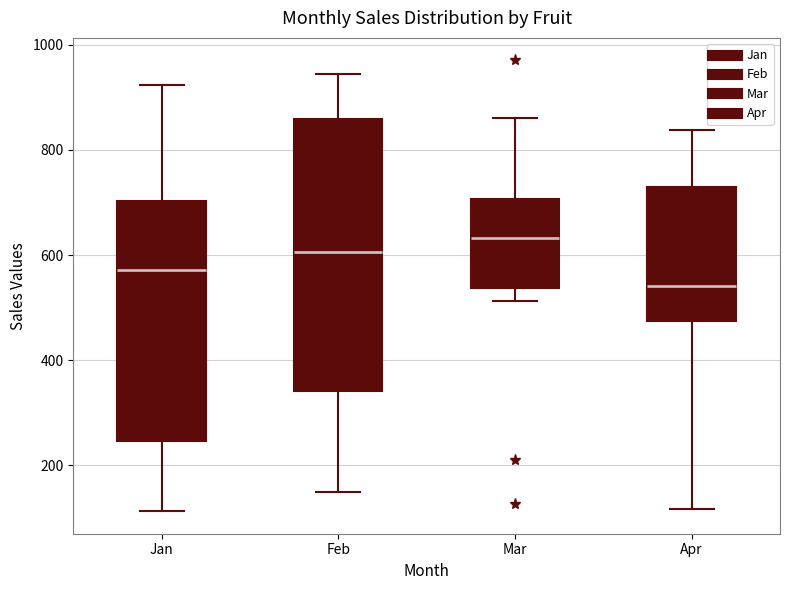

Which box's median line is the lowest?

Apr